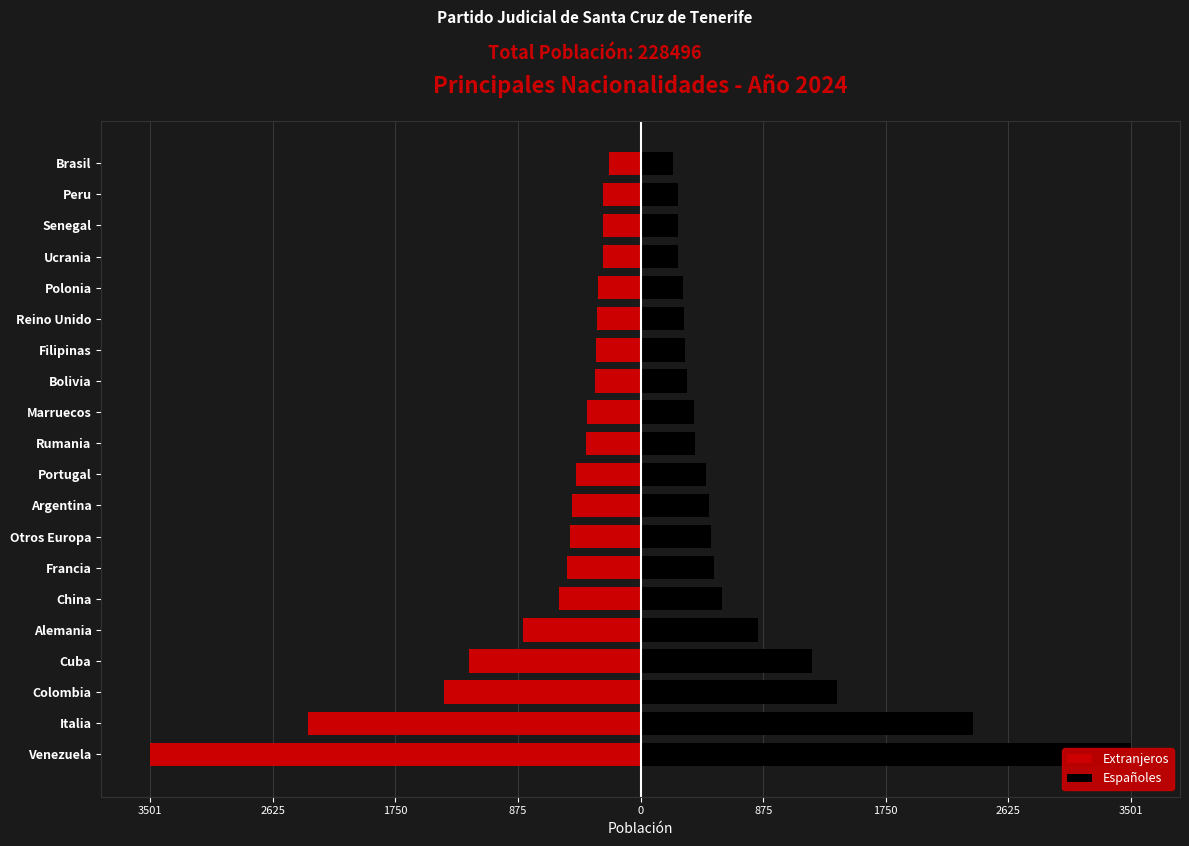

Which series has the largest range (max minus min)?

Extranjeros